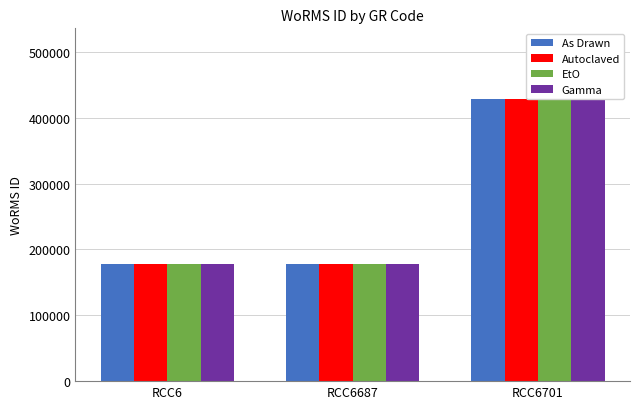

What is the greatest value displayed?

428635